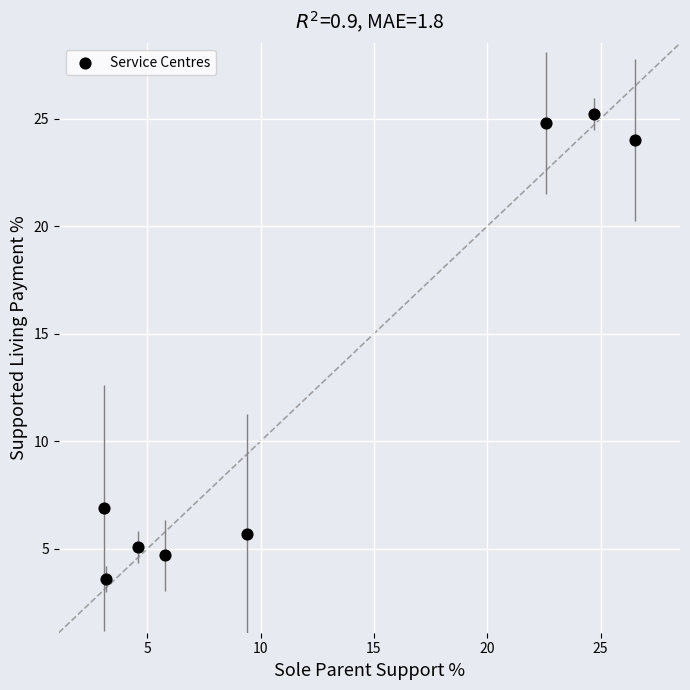

What Y value in the scatter plot is closest to 14?

6.9